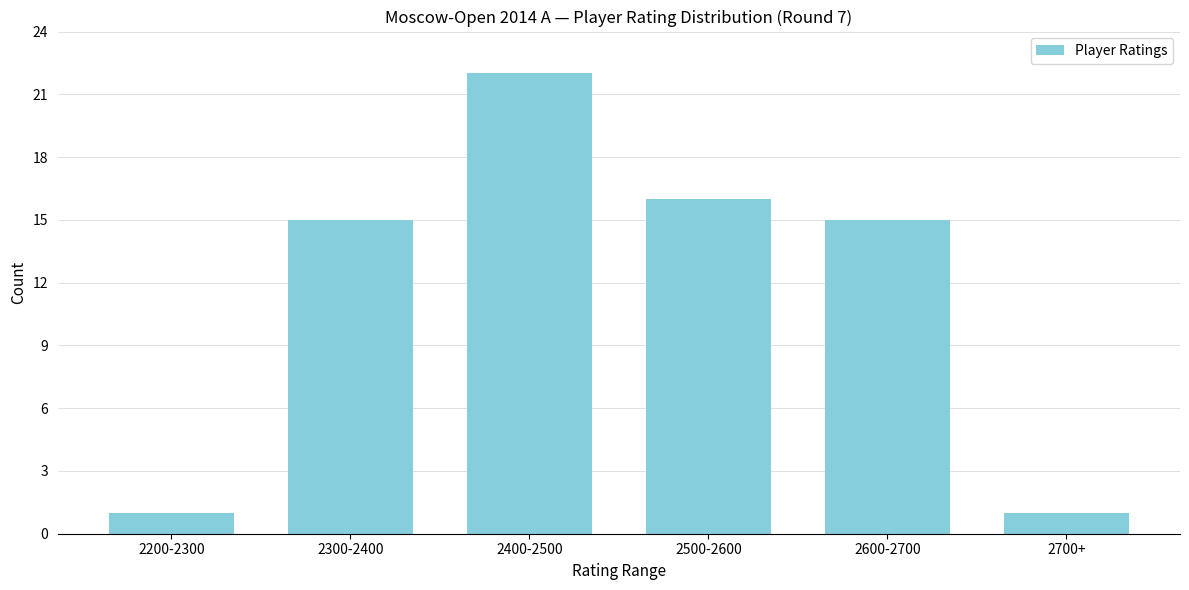

Reading right to left, extract all data points from this chart.

1	15	16	22	15	1